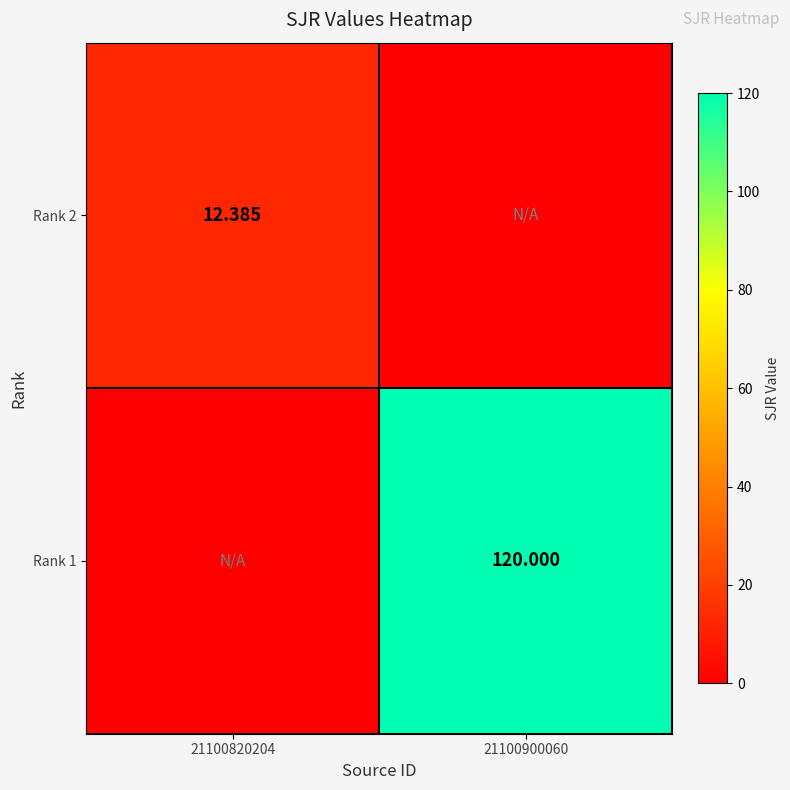

Is it true that Rank 1 equals 0.0 at 21100820204?

True